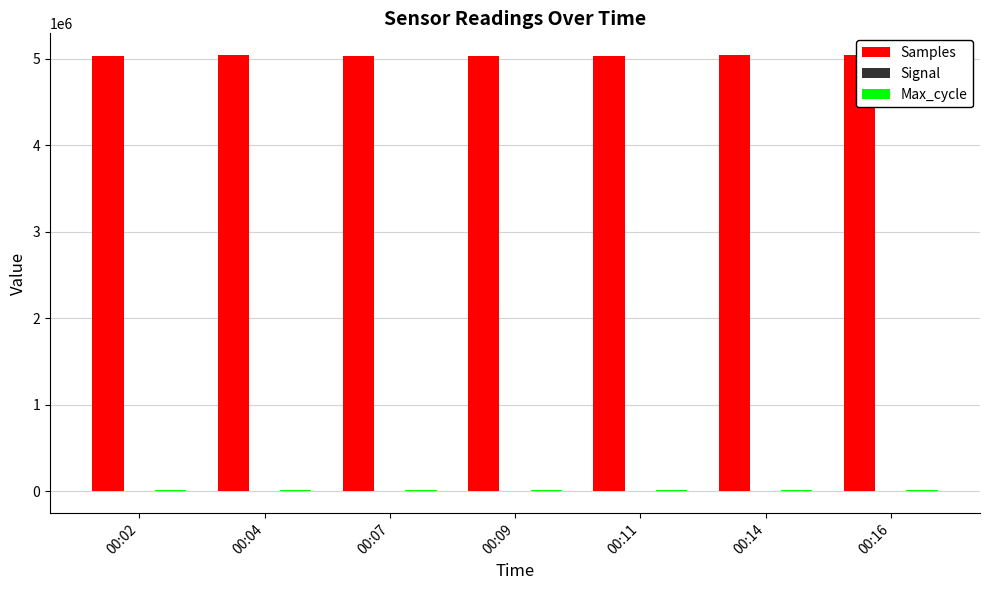

Rank the categories by Signal value from highest to lowest.

00:07, 00:16, 00:02, 00:04, 00:09, 00:14, 00:11